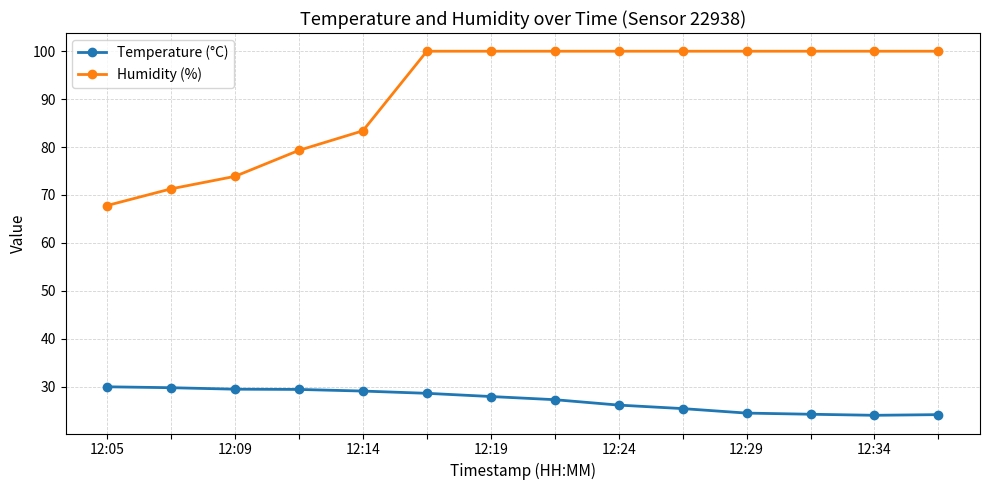

Which series has the largest range (max minus min)?

Humidity (%)